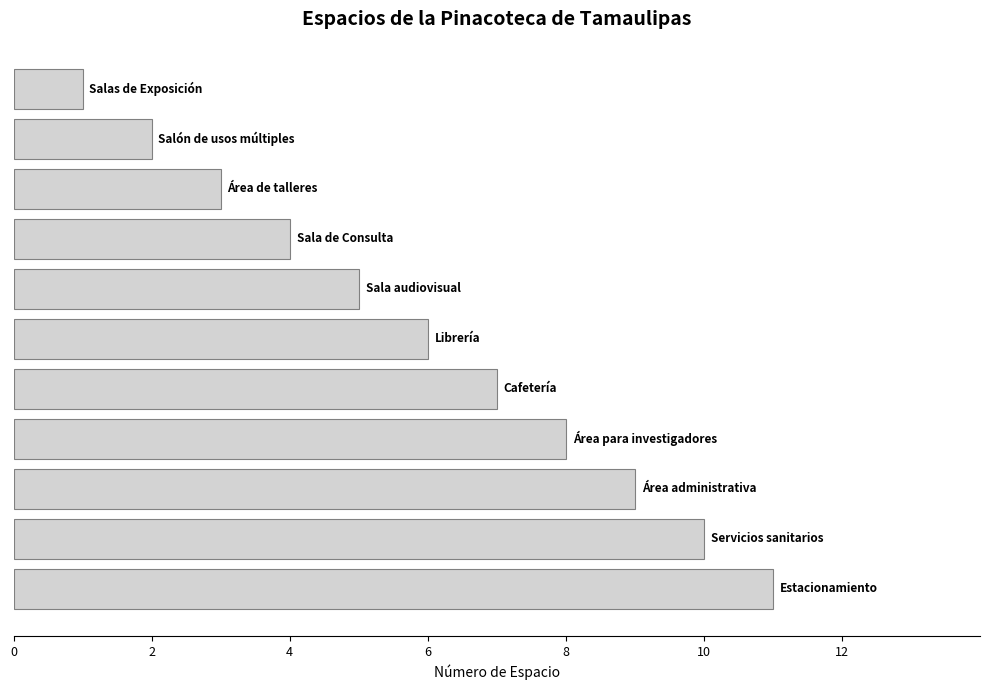

What is the difference between the maximum and minimum values?

10